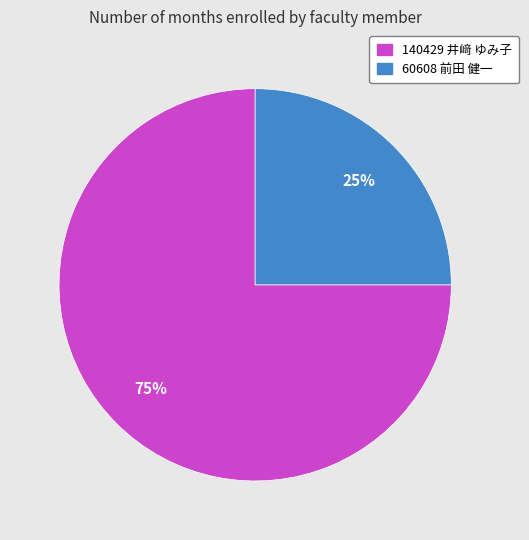

Does any single category account for the majority?

Yes